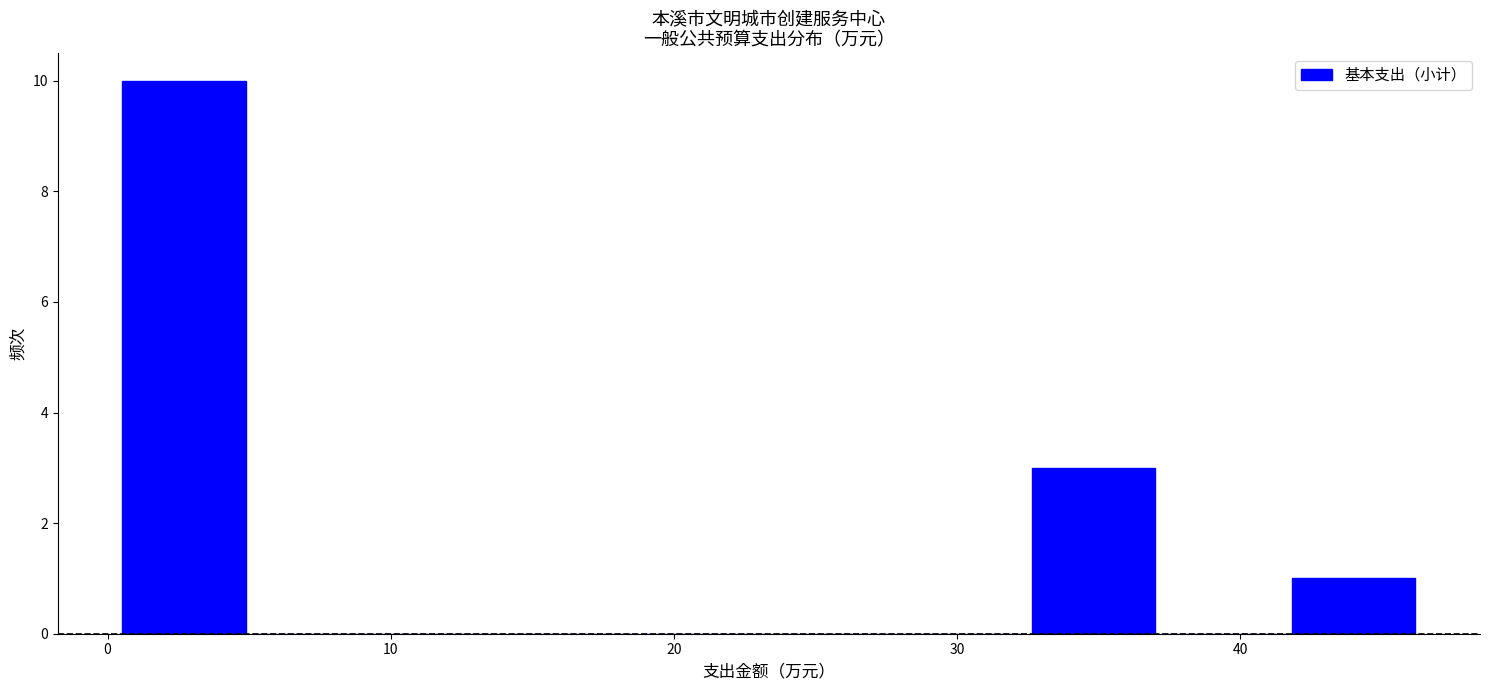

Reading left to right, transcribe this chart: for each bar, give the range it covers on the x-axis and its height. Neither the bar edges nor the heights are printed on the chart, so give them approximately, as read against the axes.

0 to 5: 10
5 to 10: 0
10 to 14: 0
14 to 19: 0
19 to 23: 0
23 to 28: 0
28 to 33: 0
33 to 37: 3
37 to 42: 0
42 to 46: 1